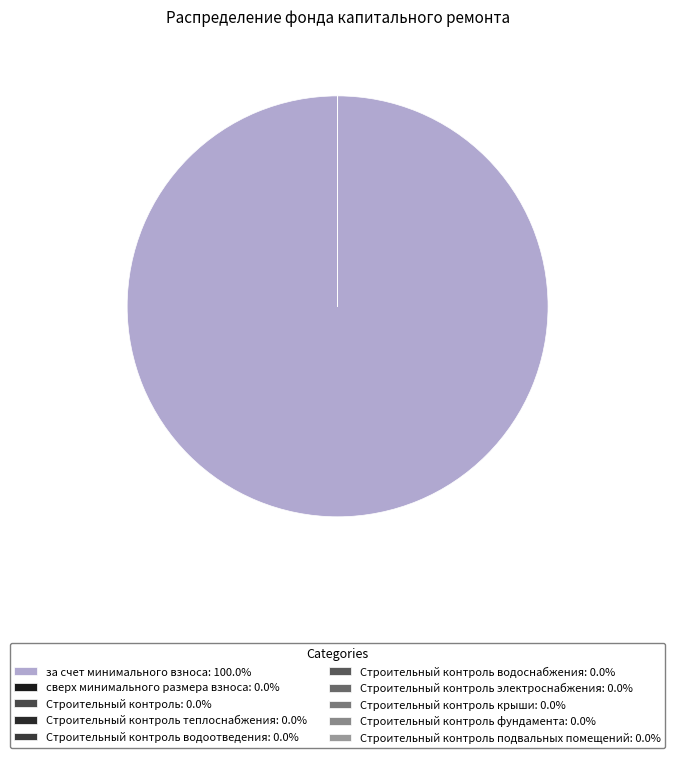

To the nearest percent, what is the difference between the largest and smallest slice percentages?

100%